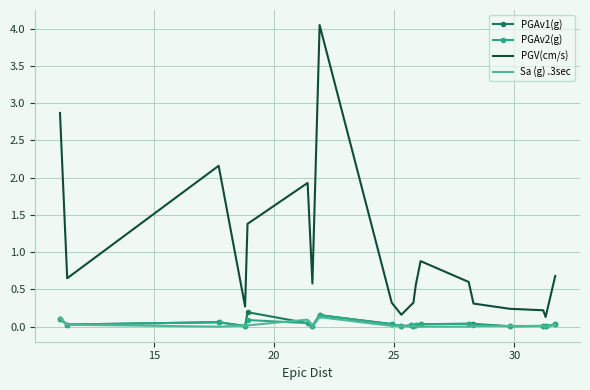

True or false: Sa (g) .3sec and PGV(cm/s) cross at least once.

False